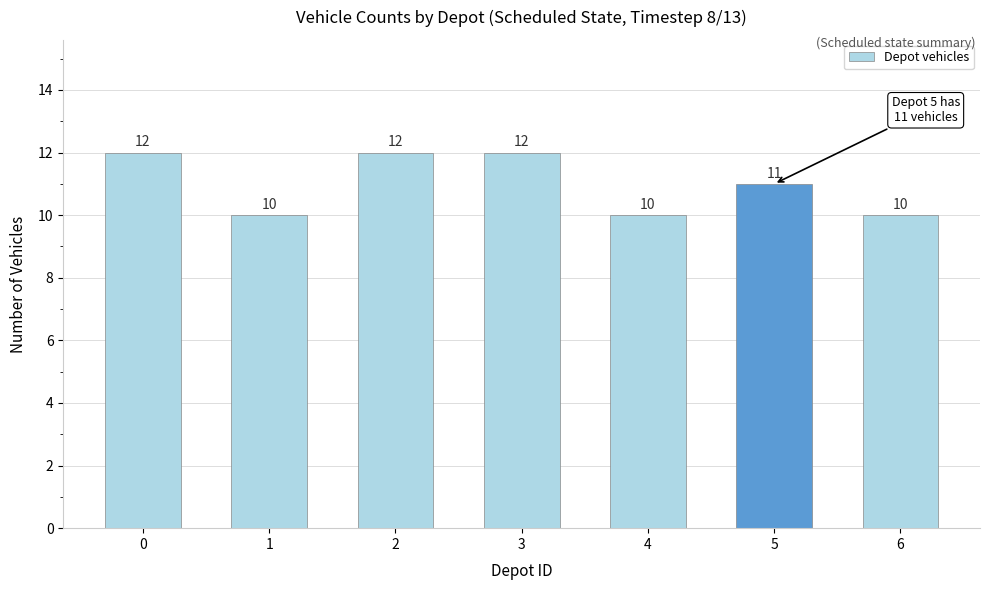

What is the value of the 2nd bar from the left?

10